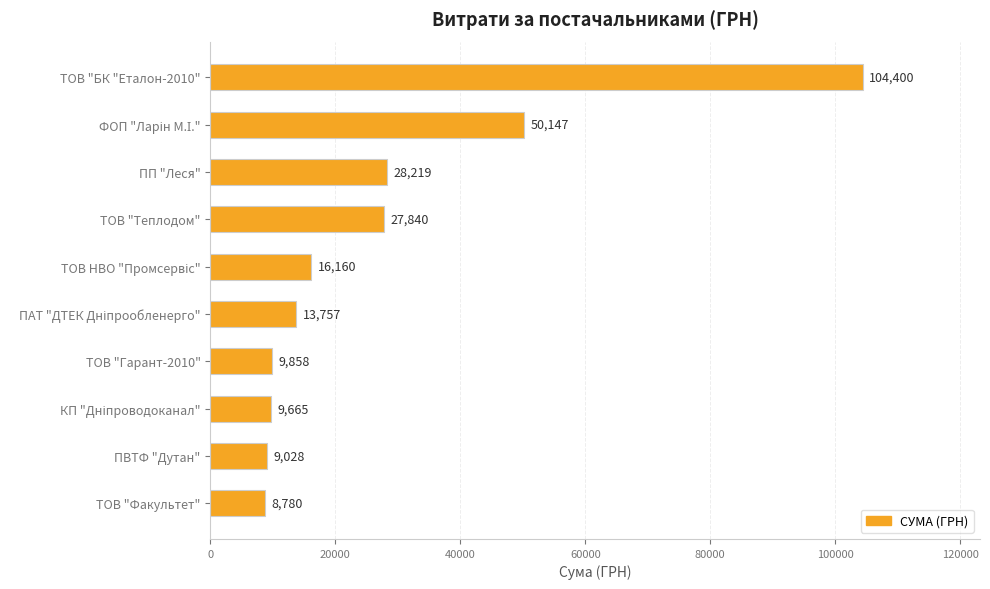

What is the label of the 10th bar from the top?

ТОВ "Факультет"